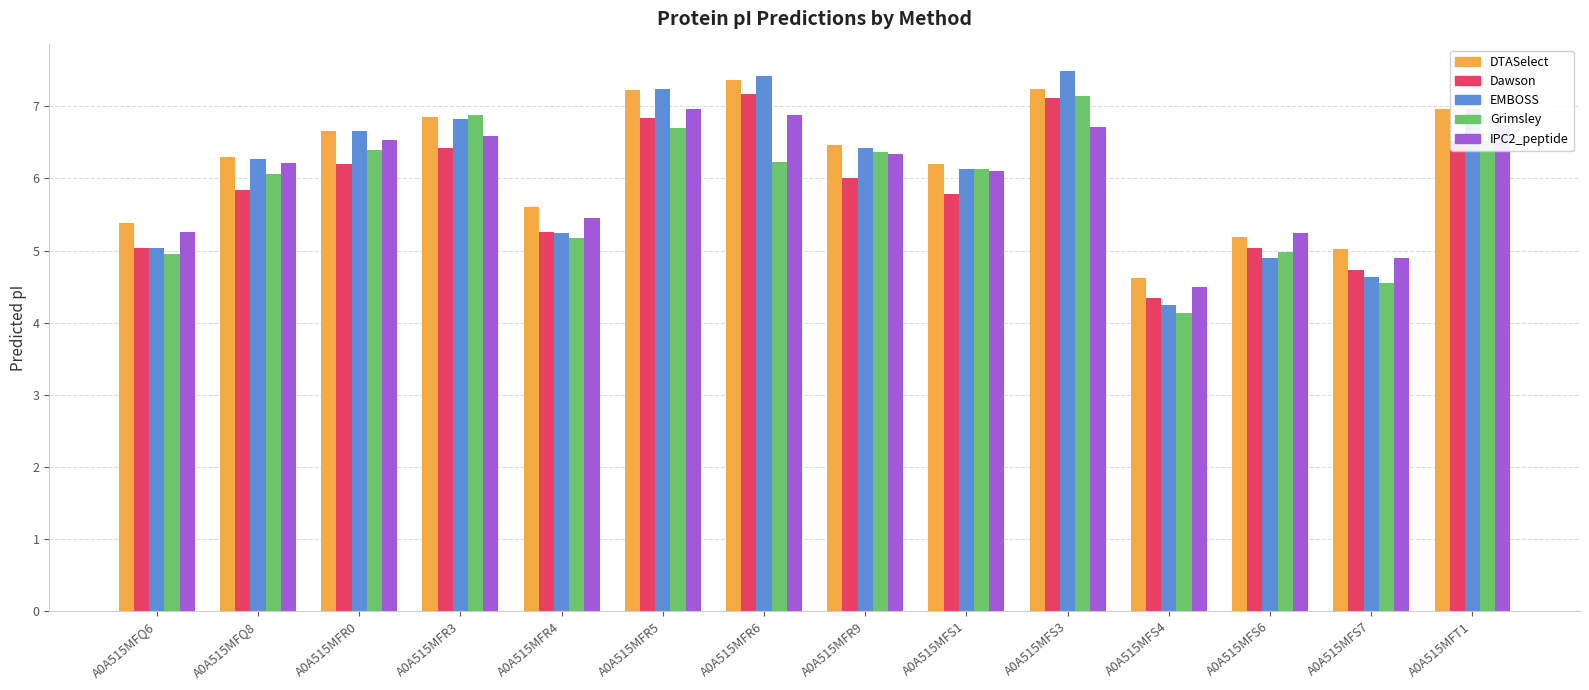

What is the sum of the EMBOSS values at A0A515MFS3 and A0A515MFR6?

14.9